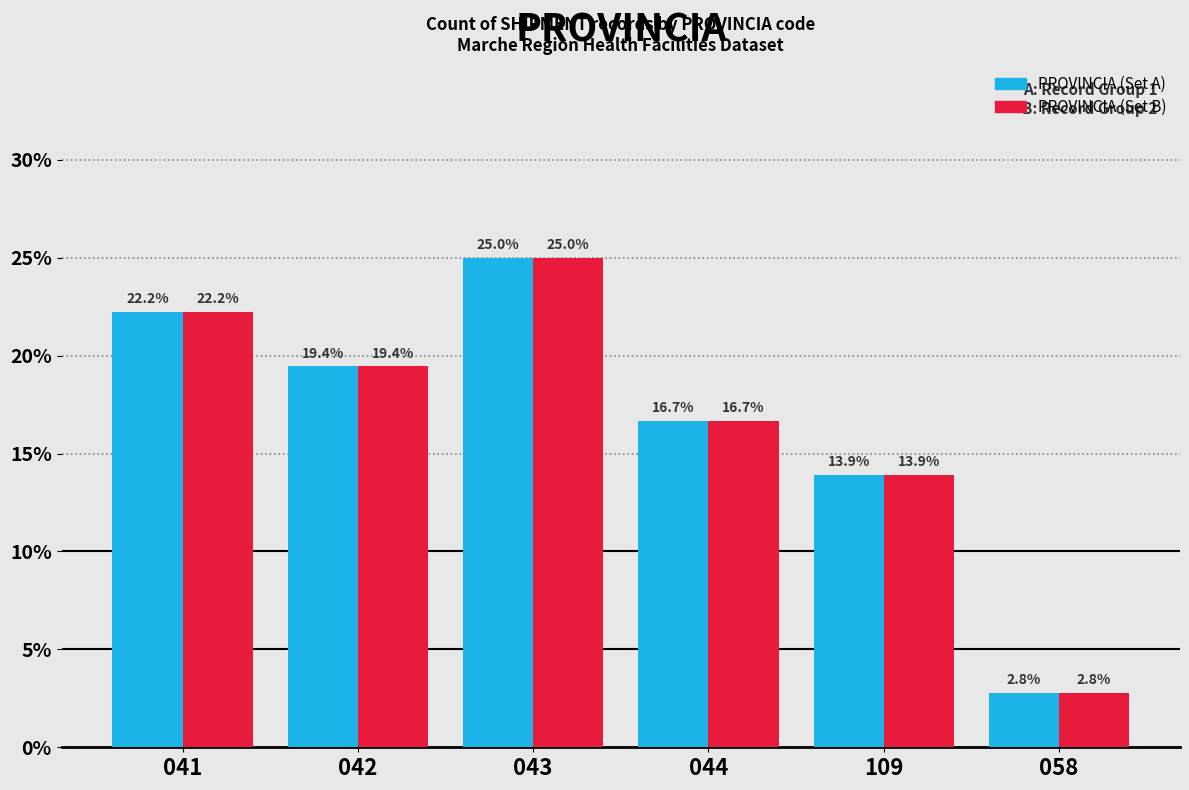

Reading left to right, what are all the values shown in this chart?

PROVINCIA (Set A): 22.2	19.4	25.0	16.7	13.9	2.8
PROVINCIA (Set B): 22.2	19.4	25.0	16.7	13.9	2.8